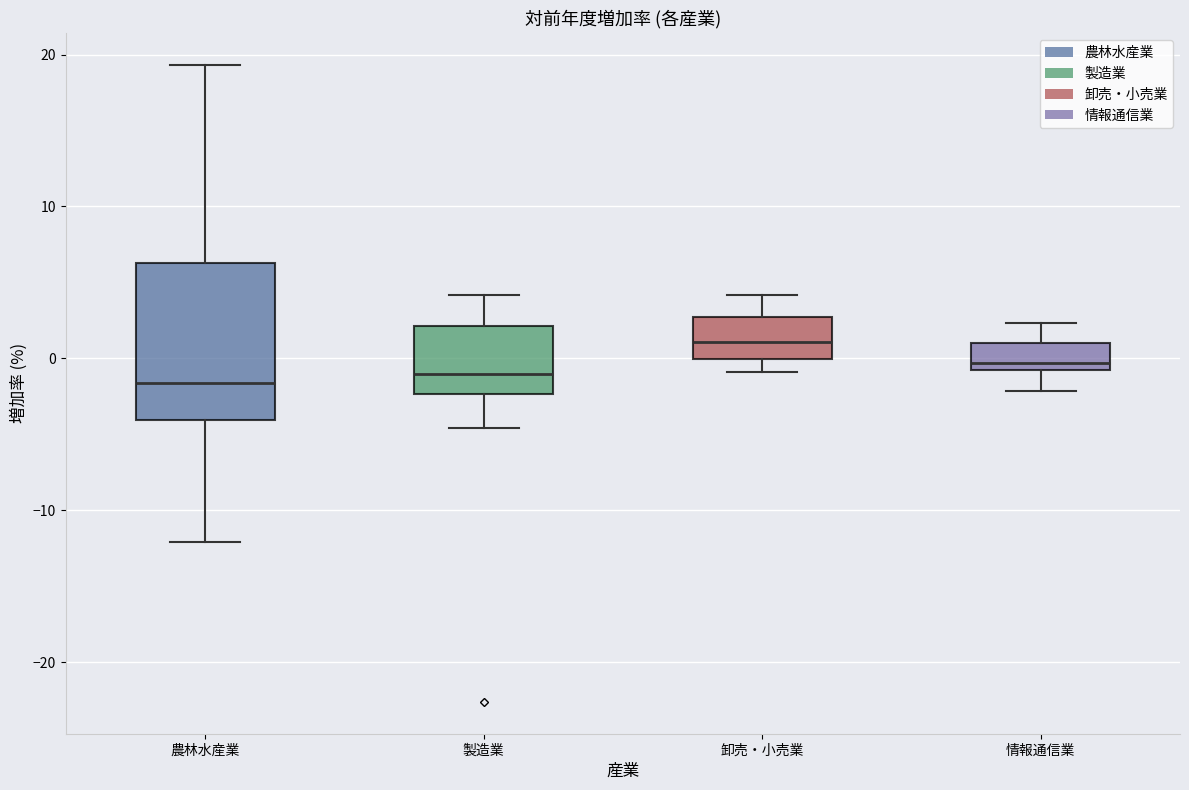

Which box is the tallest, from its lower edge to its upper edge?

農林水産業